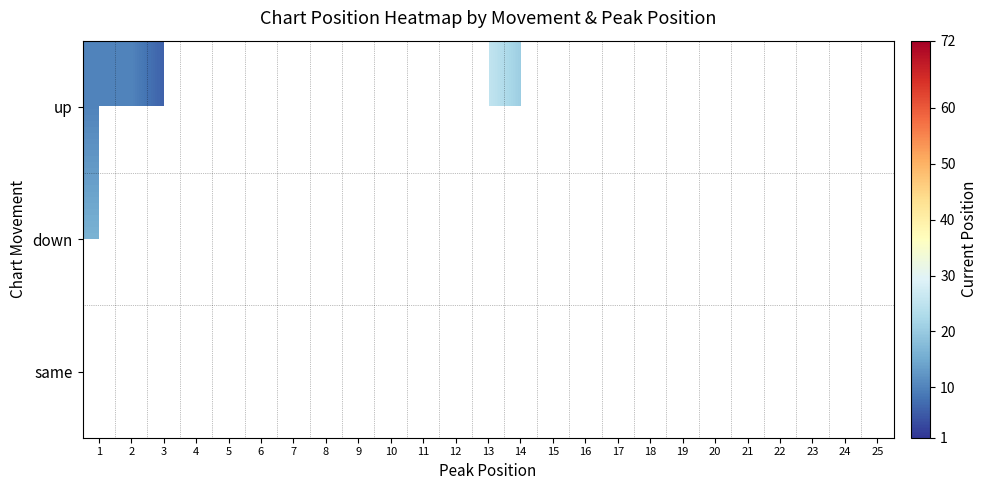

Which label corresponds to the largest value in the chart?

8